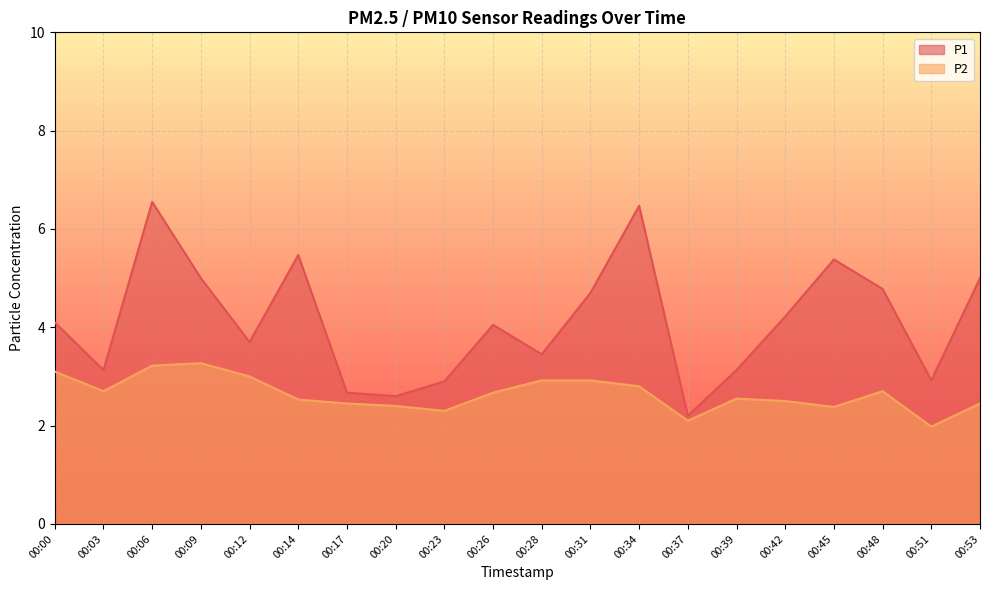

True or false: P2 and P1 intersect in this chart.

False